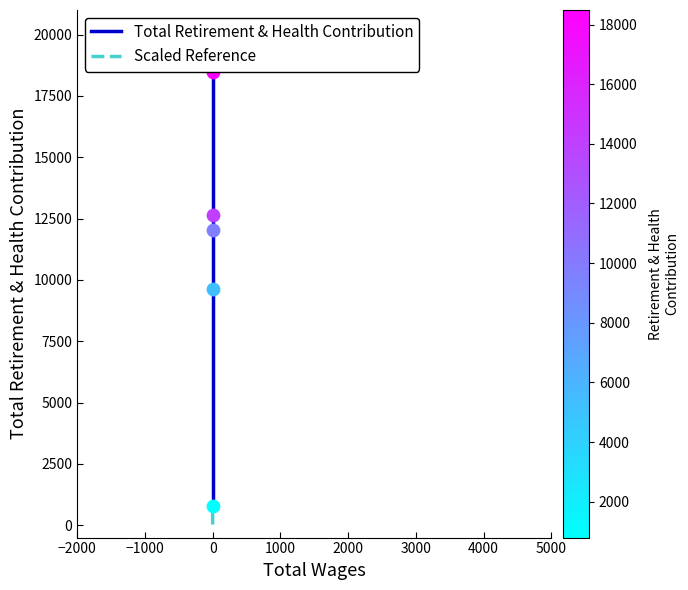

Which series has the largest Y range (max minus min)?

Total Retirement & Health Contribution